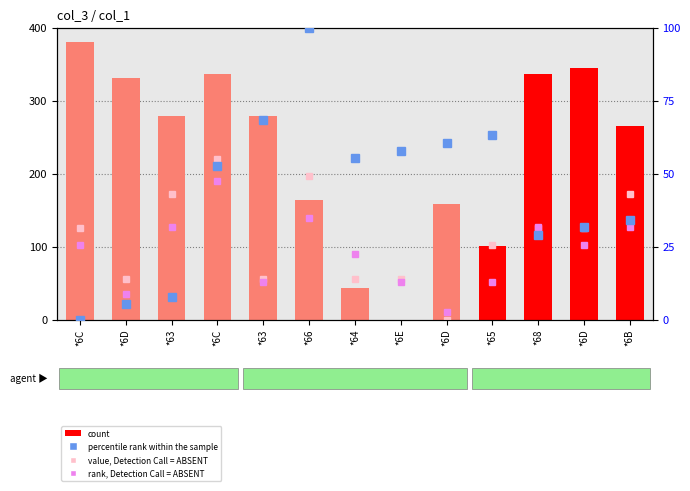

How many values in the percentile rank within the sample series are below 52?

6